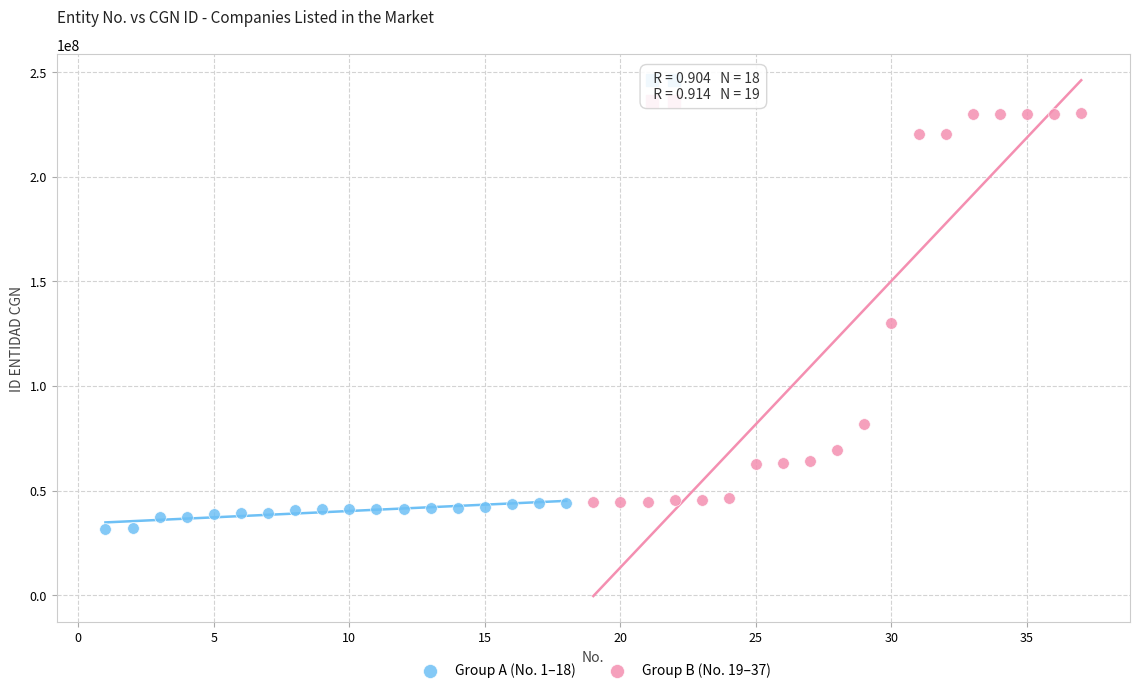

Which series contains the lowest Y value?

Group A (No. 1–18)